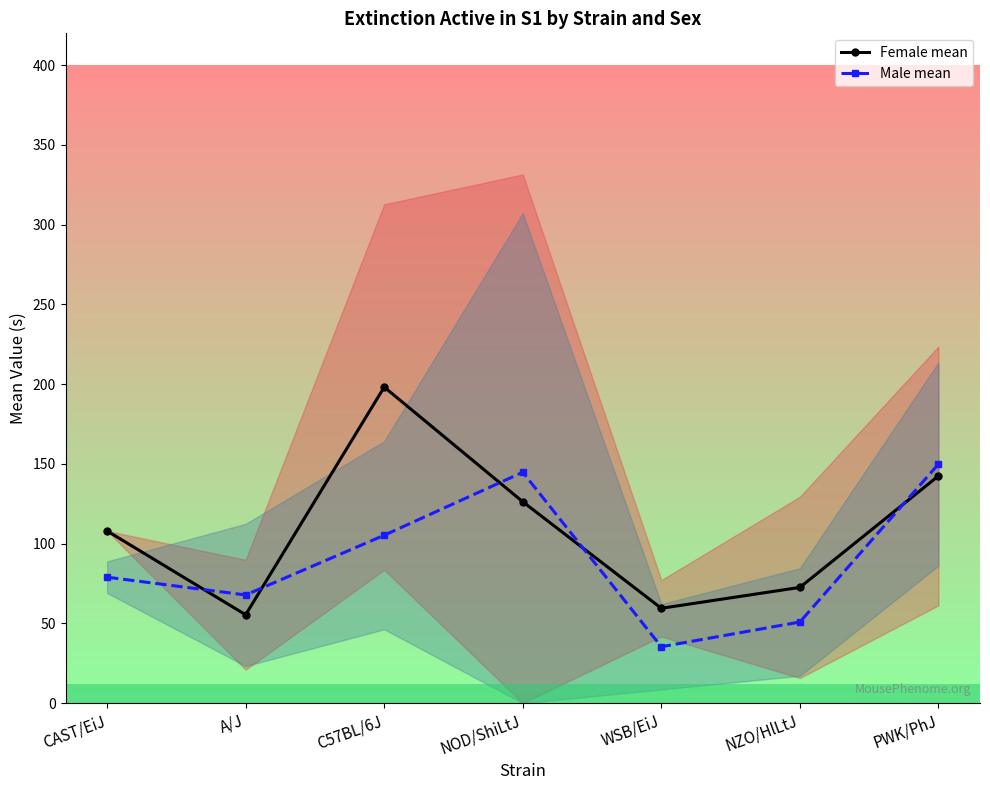

At which category does the chart reach its peak across all series?

C57BL/6J